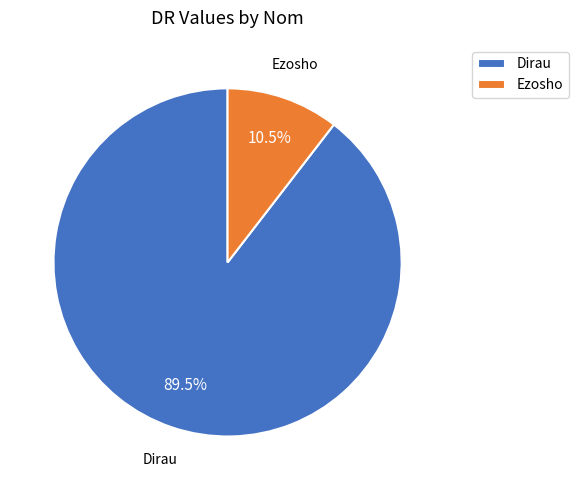

What is the smallest slice in the pie chart?

Ezosho